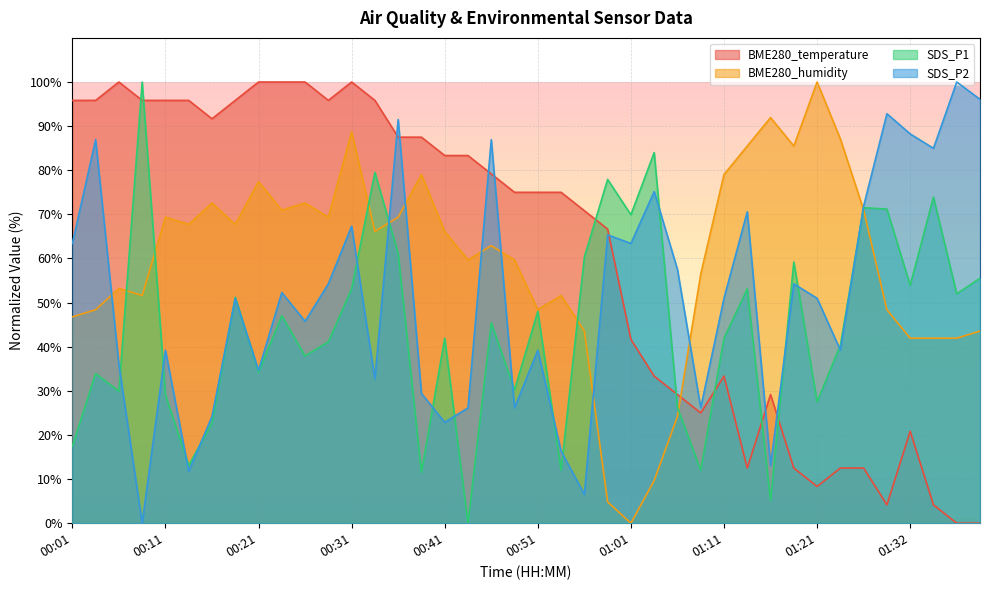

Does the chart display data point markers on the line(s)?

No